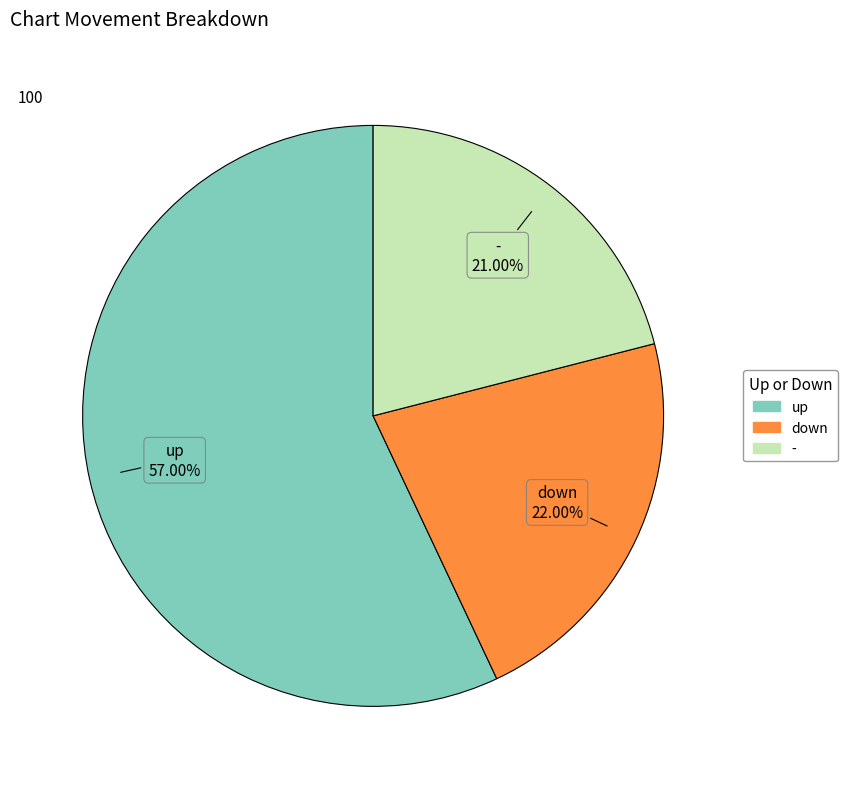

Between up and down, which is larger?

up